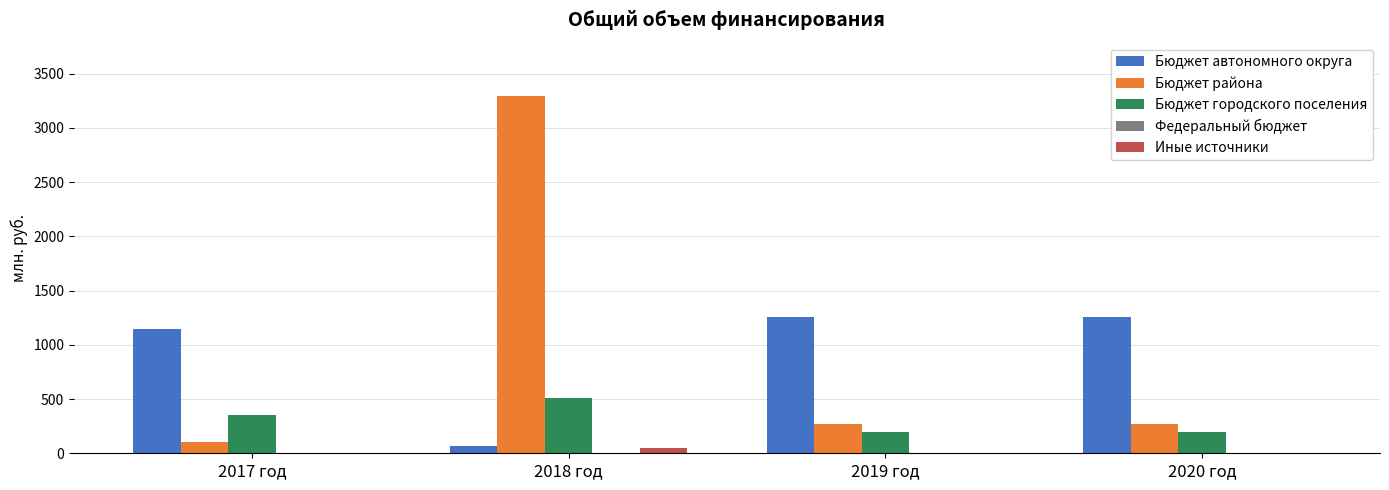

What is the sum of all Бюджет городского поселения values?

1251.2